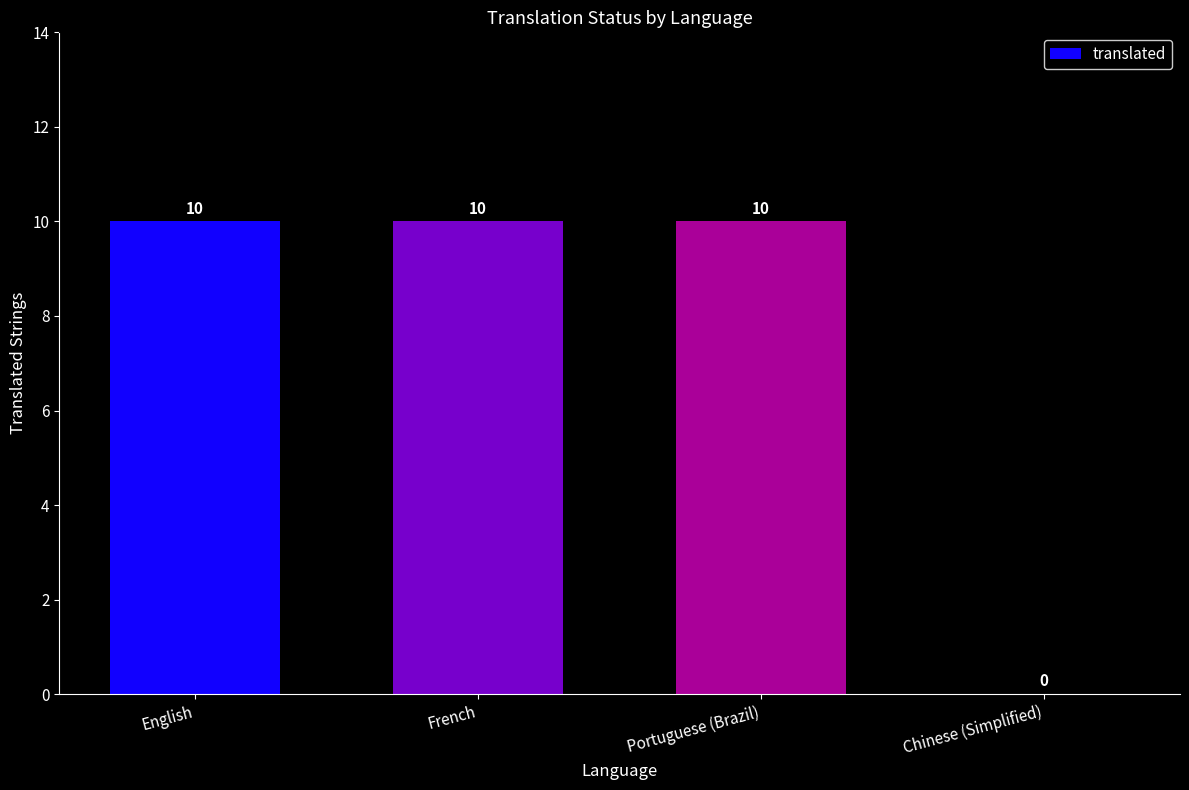

What is the greatest value displayed?

10